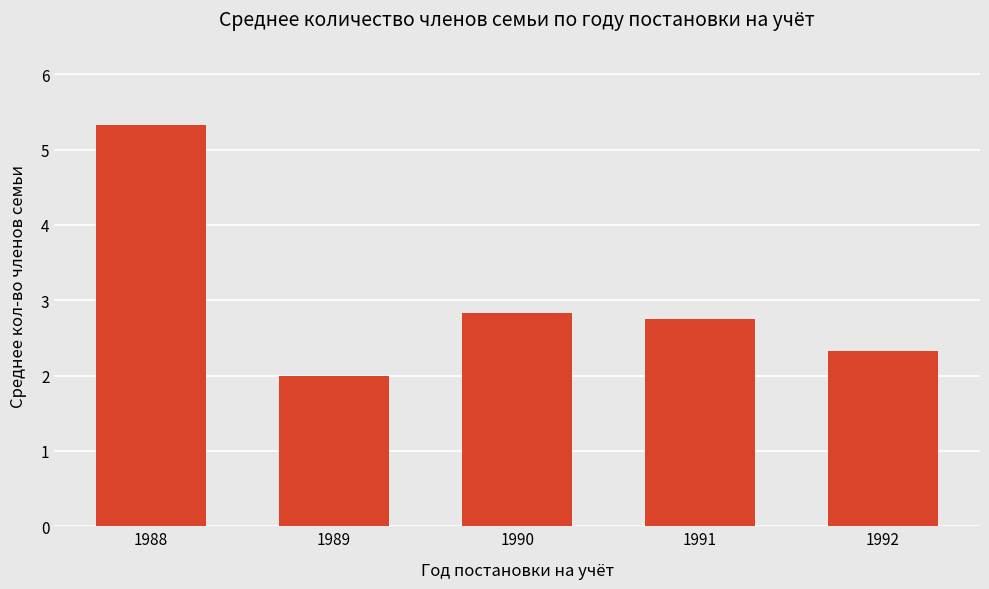

Which label corresponds to the smallest value in the chart?

1989